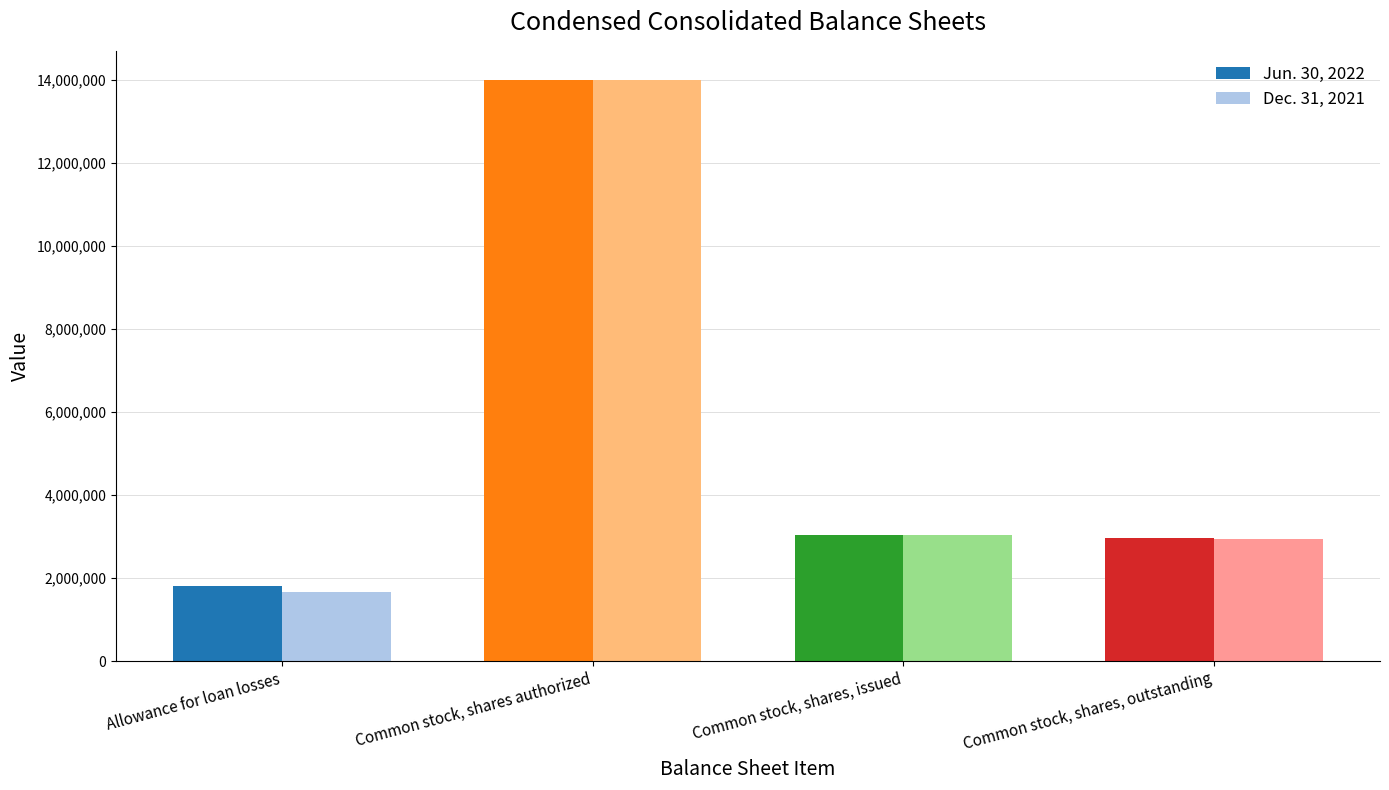

The Jun. 30, 2022 series shows 2757225 at Allowance for loan losses. True or false?

False